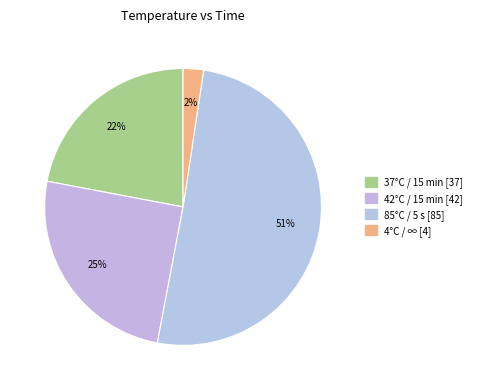

How many segments does this pie chart have?

4